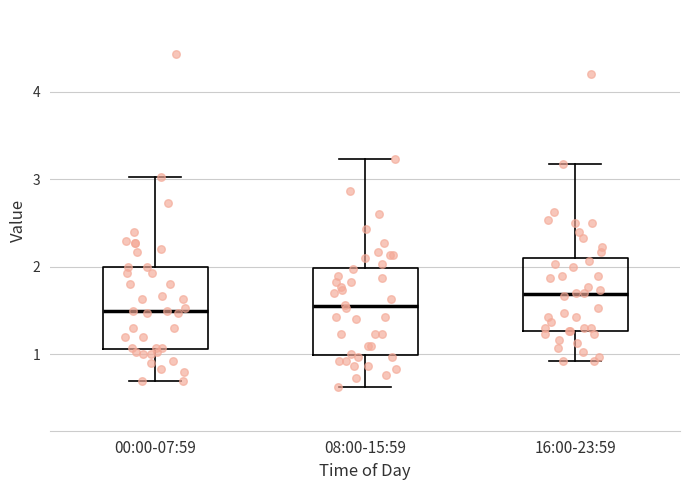

Where does the median line of the box for 00:00-07:59 sit on the y-axis? The values are not printed on the chart, so give them approximately, as read against the axis.

1.5